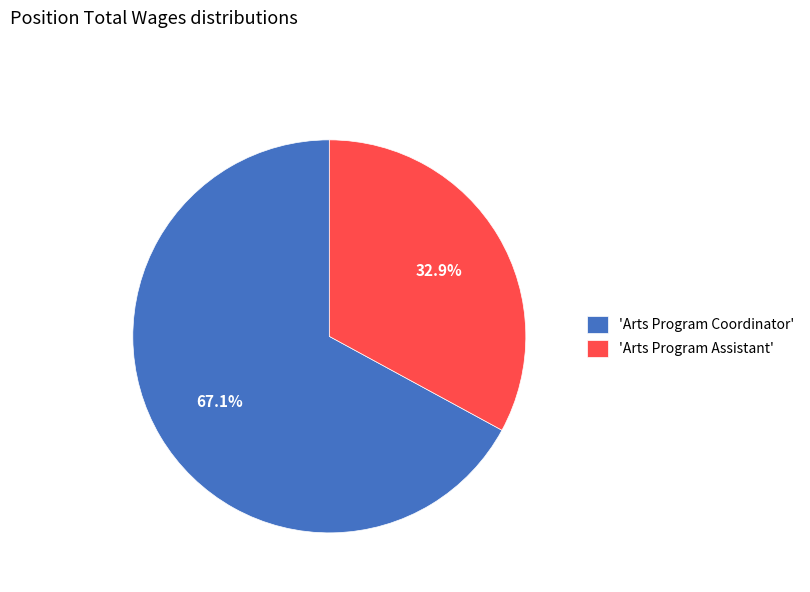

How many slices are in this pie chart?

2